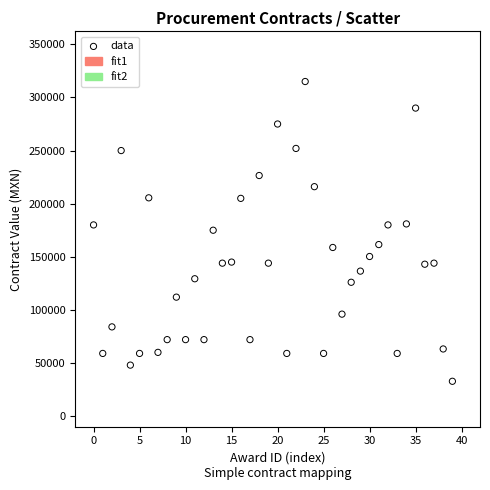

What is the range of Y values (max minus min)?

282214.4